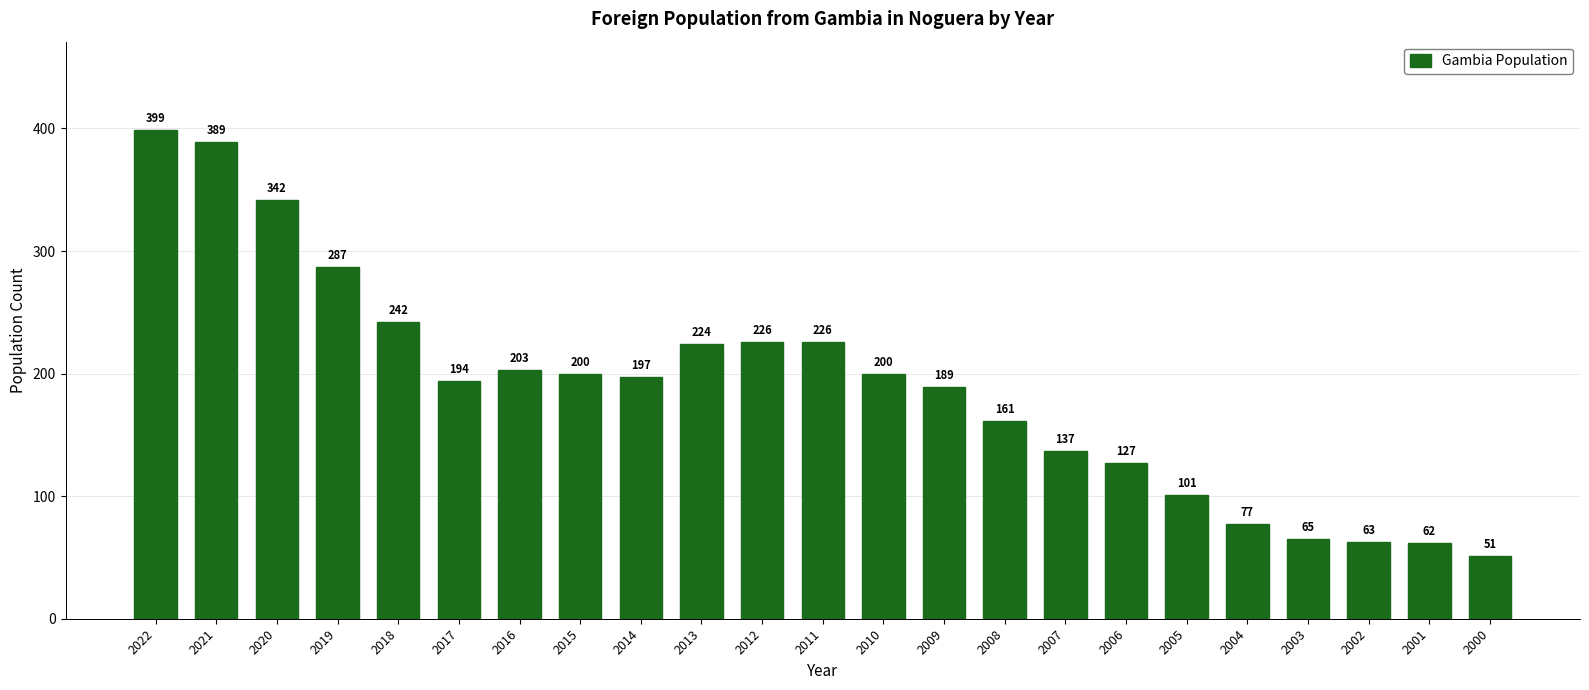

Are the bars horizontal?

No